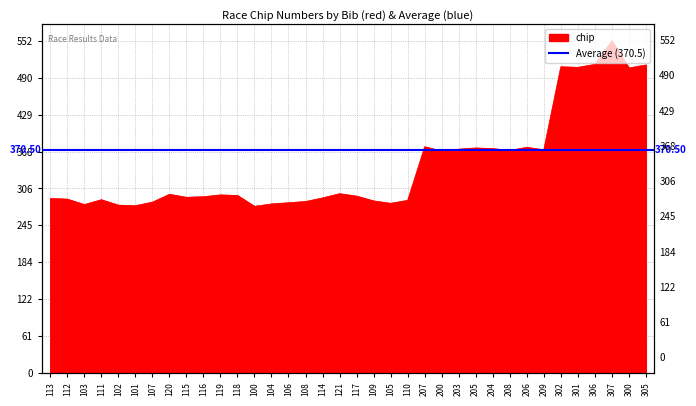

What is the label of the 31st point from the right?

101